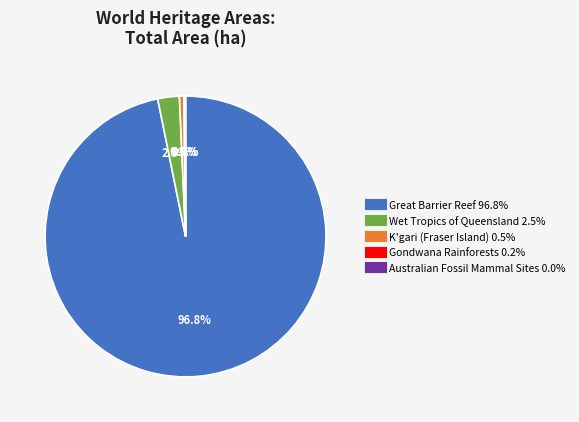

What percentage is the Great Barrier Reef slice, to the nearest percent?

97%